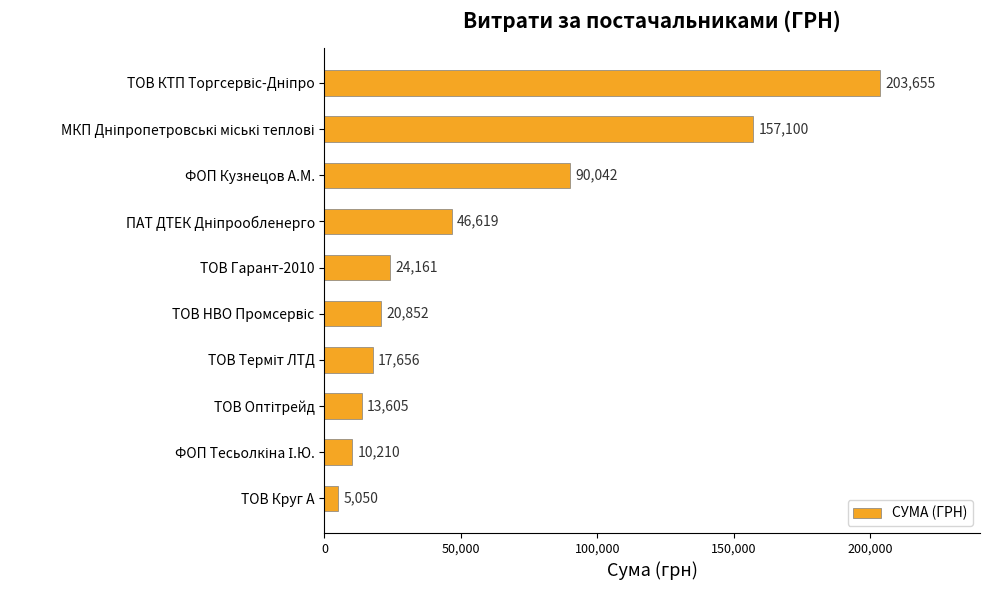

What is the value of the 9th bar from the top?

10209.9